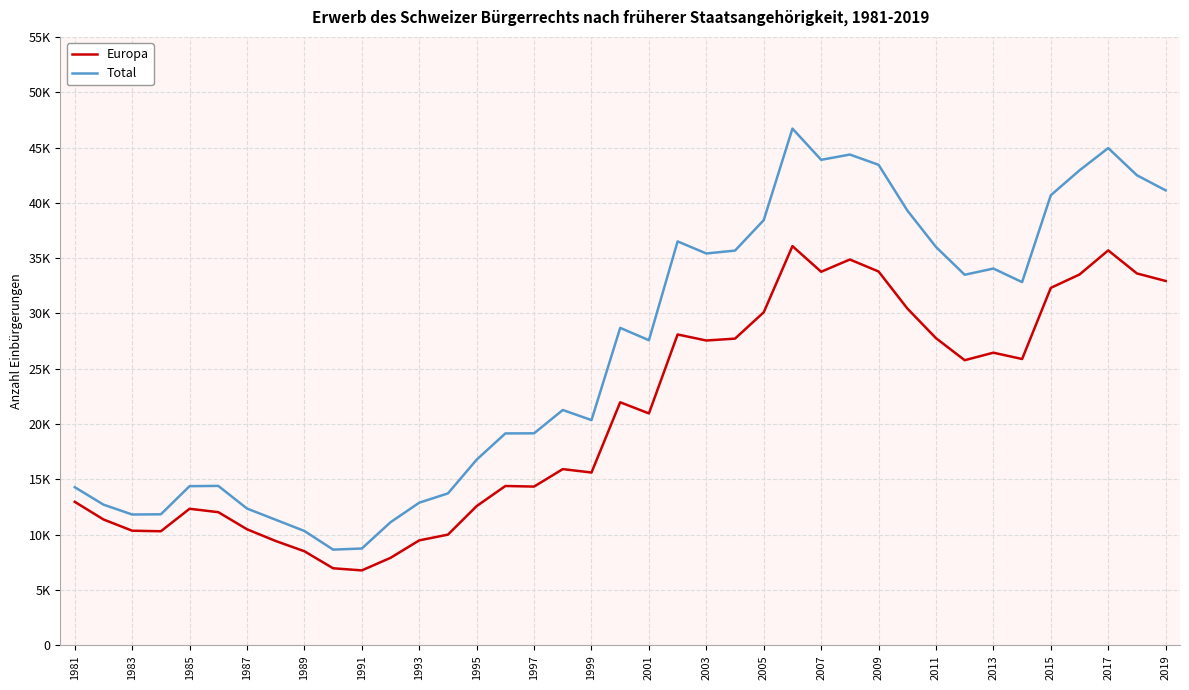

List the series in order of their peak value, highest first.

Total, Europa